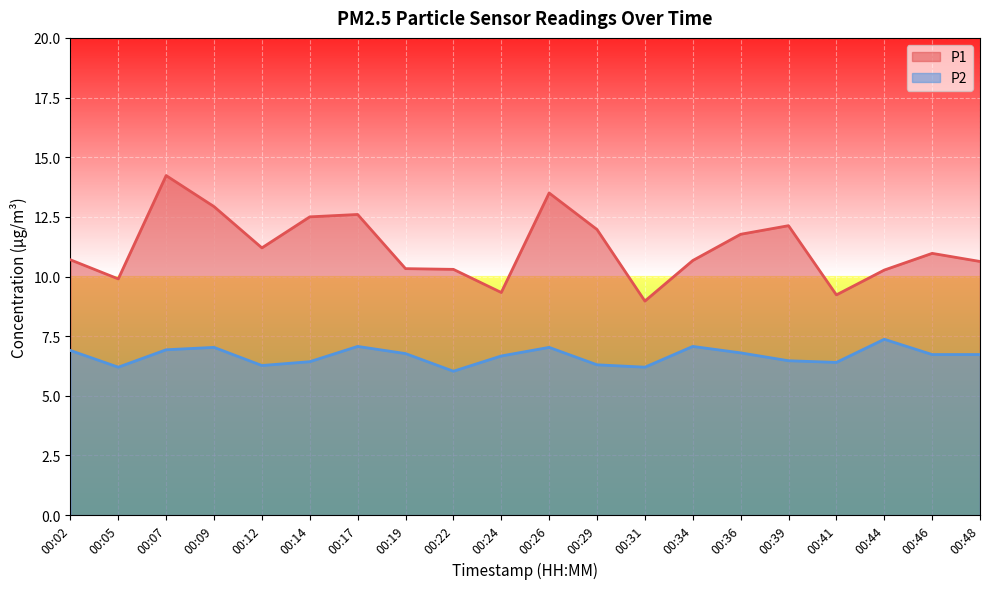

The P1 series shows 13.1 at 00:31. True or false?

False